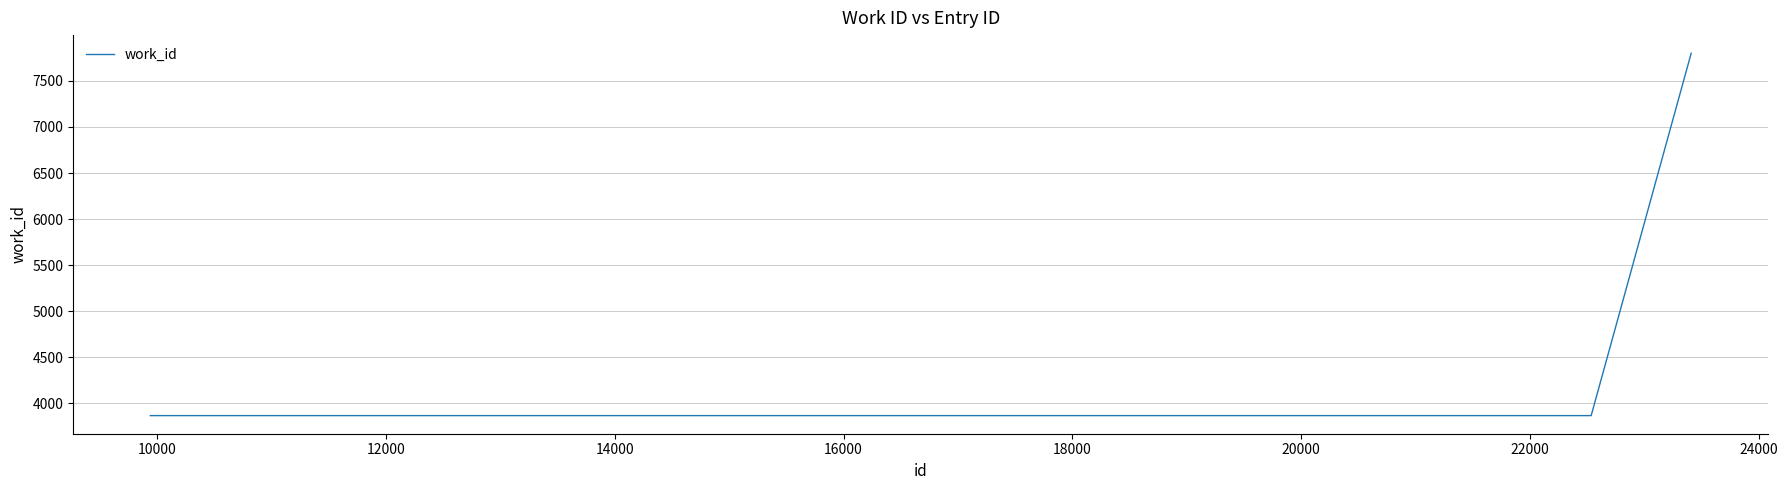

What is the minimum value shown in the chart?

3866